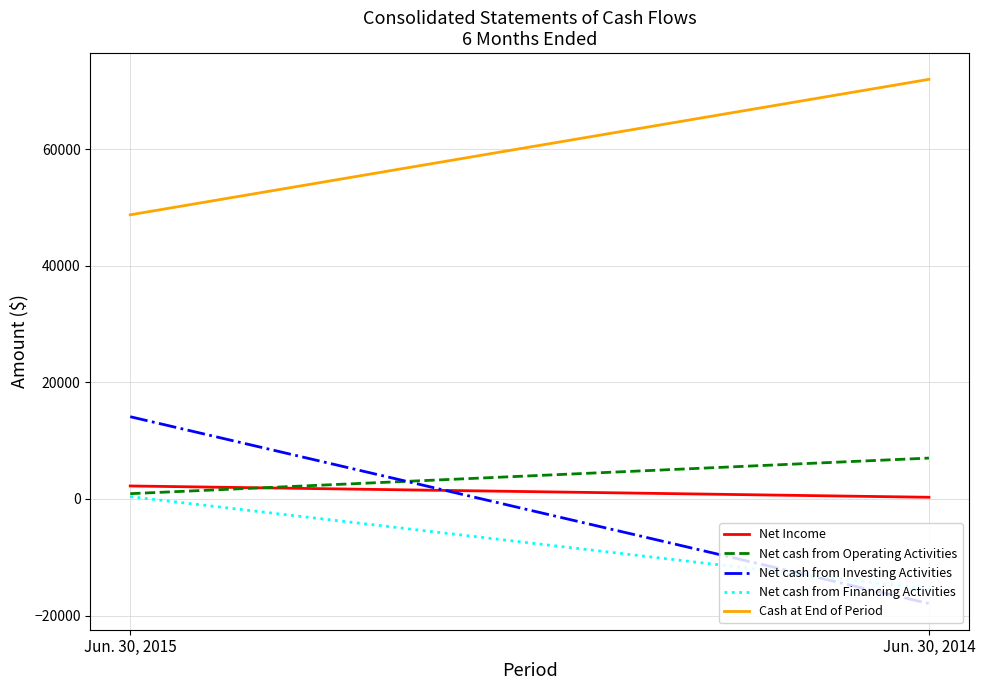

The Cash at End of Period series shows 71988 at Jun. 30, 2014. True or false?

True